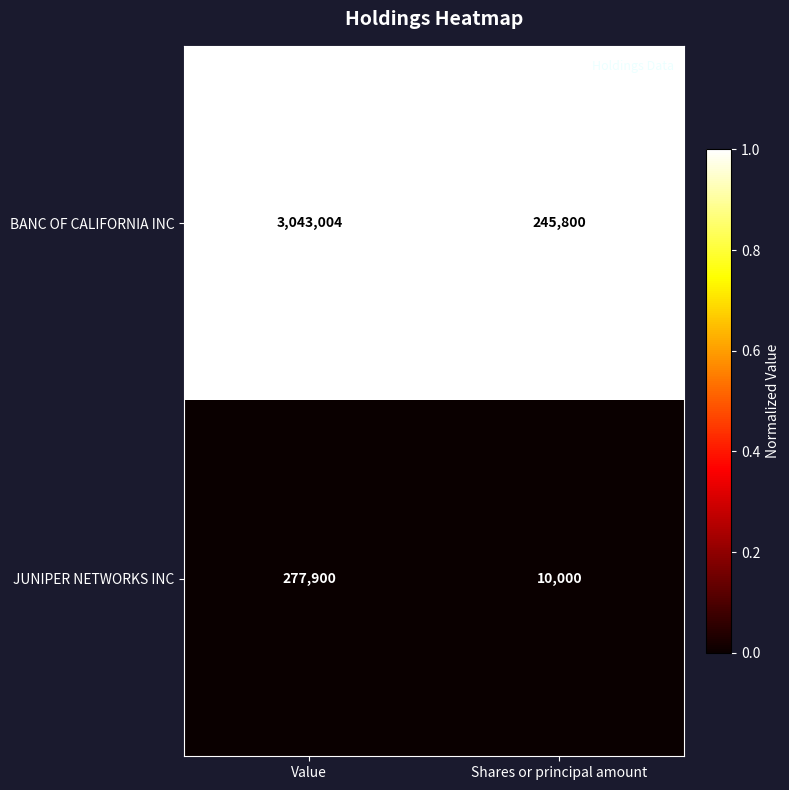

Count the number of categories in the chart.

2